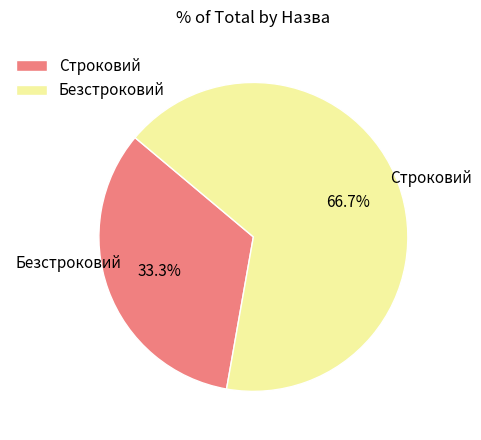

Which slice is the smallest?

Строковий